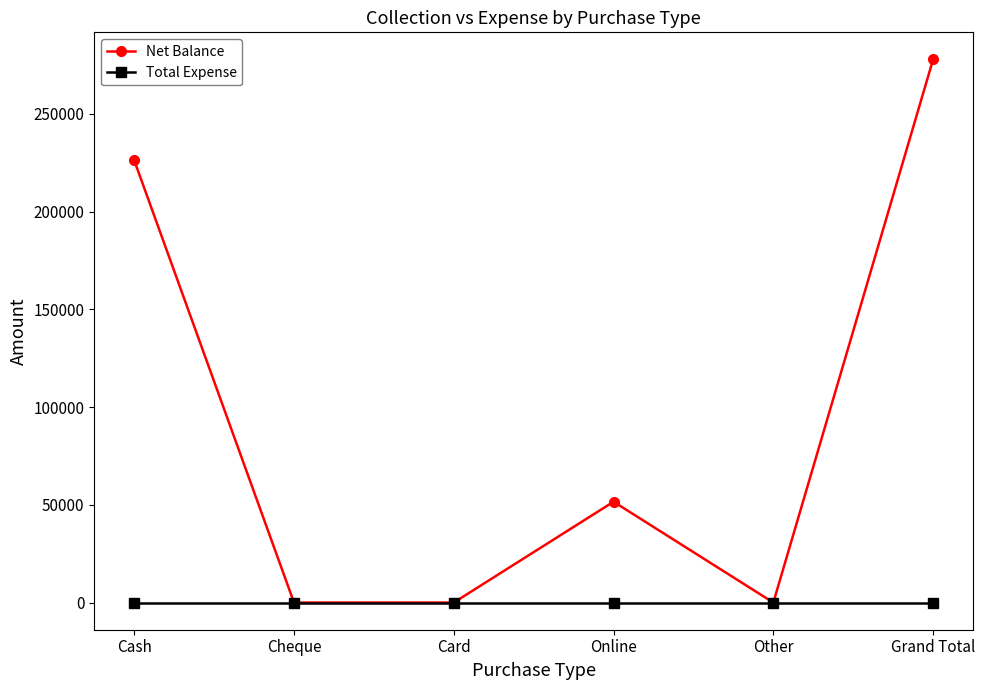

Does the chart have visible grid lines?

No